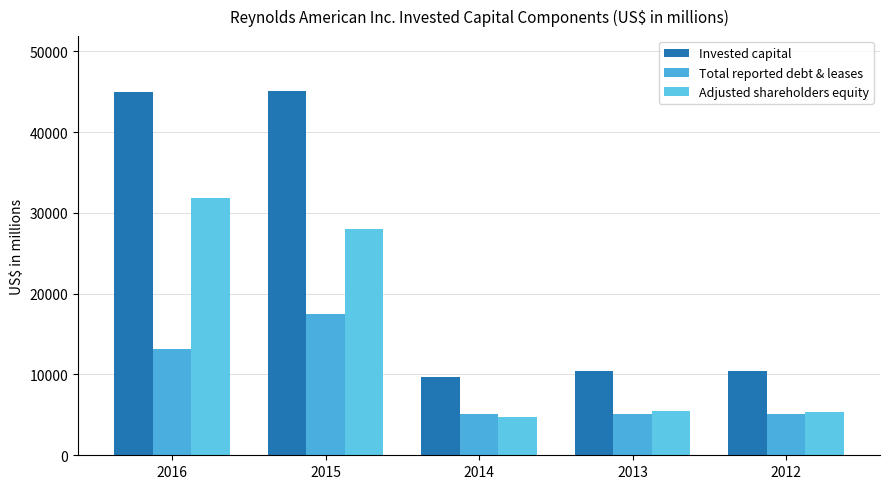

Reading left to right, list all the values displayed in this chart.

Invested capital: 44972	45105	9728	10479	10375
Total reported debt & leases: 13190	17473	5111	5160	5153
Adjusted shareholders equity: 31876	27981	4793	5517	5355